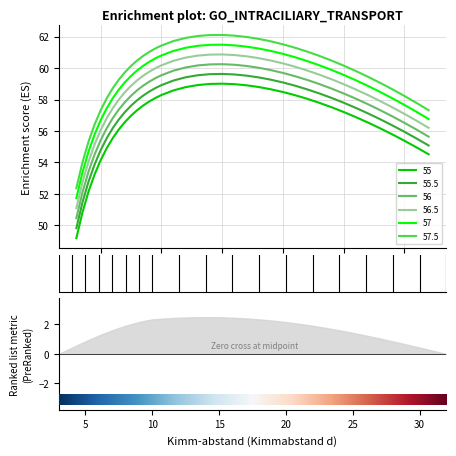

True or false: 57 has more than 0 points higher than both neighbors.

True